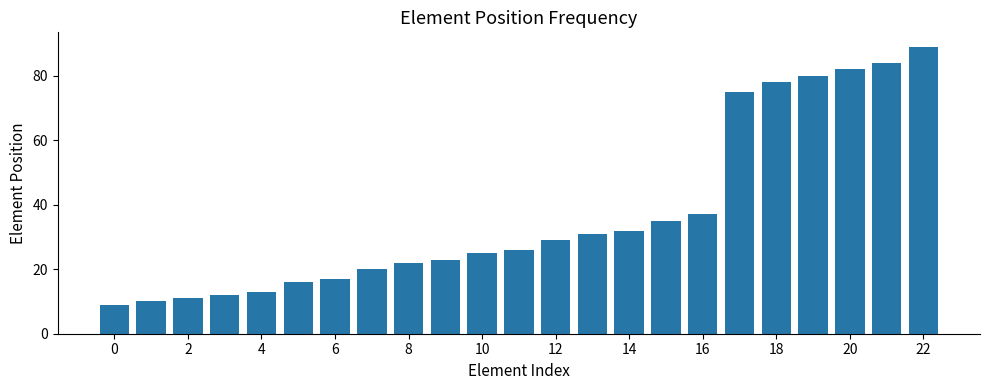

What is the greatest value displayed?

89